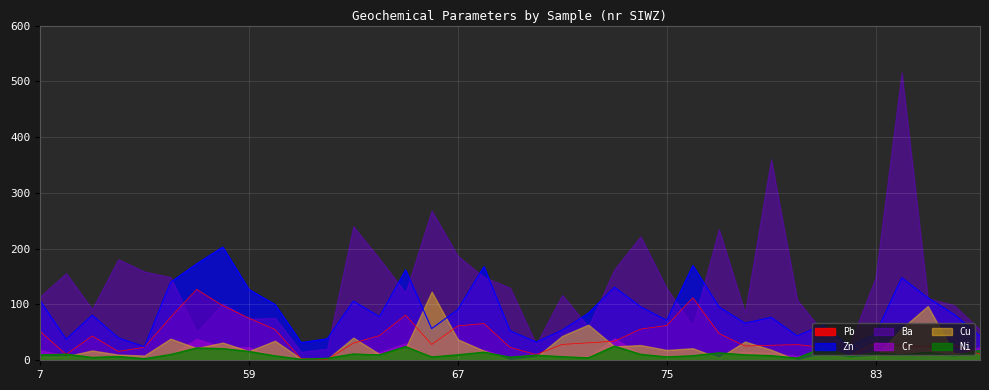

What is the greatest value displayed?

516.0